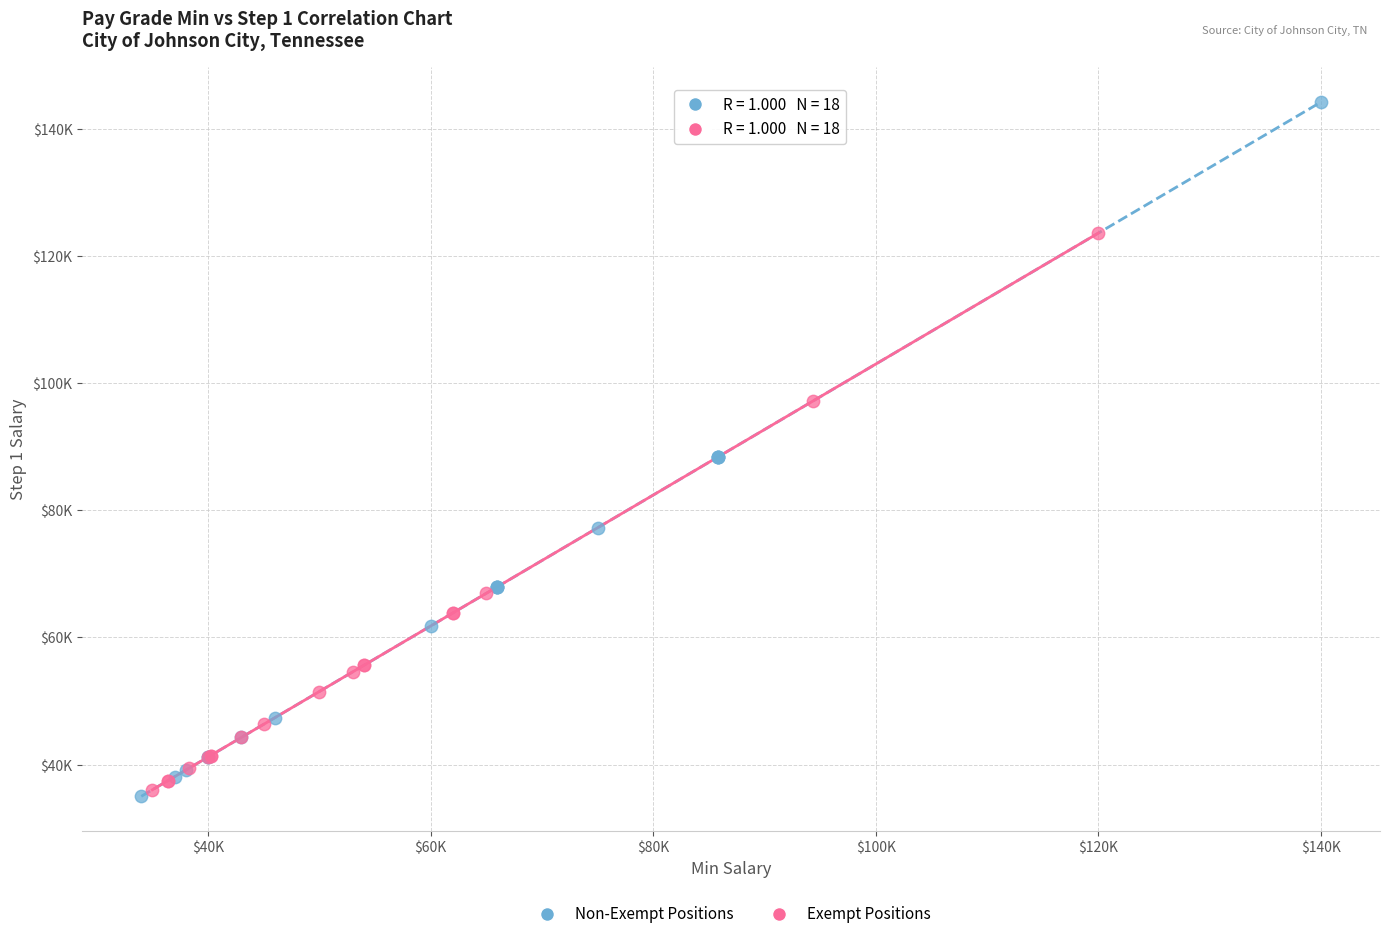

Which series has the largest Y range (max minus min)?

Non-Exempt Positions